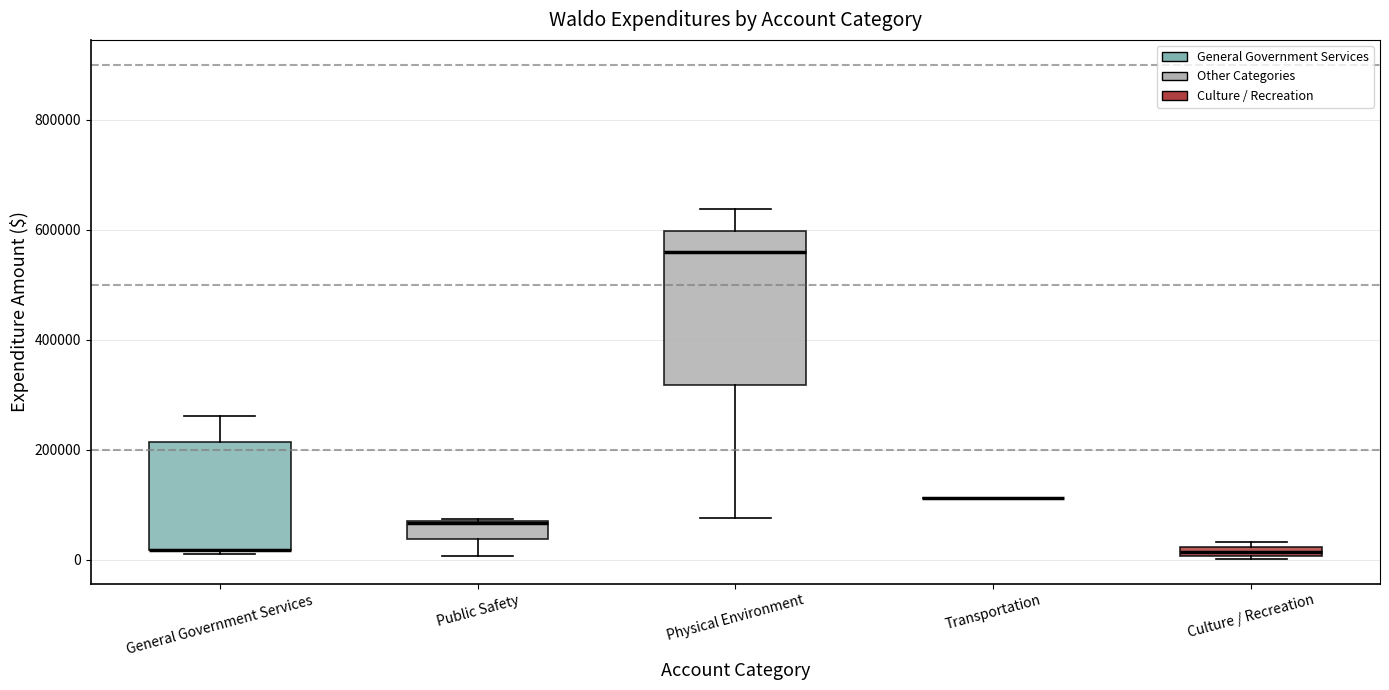

Which box is the tallest, from its lower edge to its upper edge?

Physical Environment